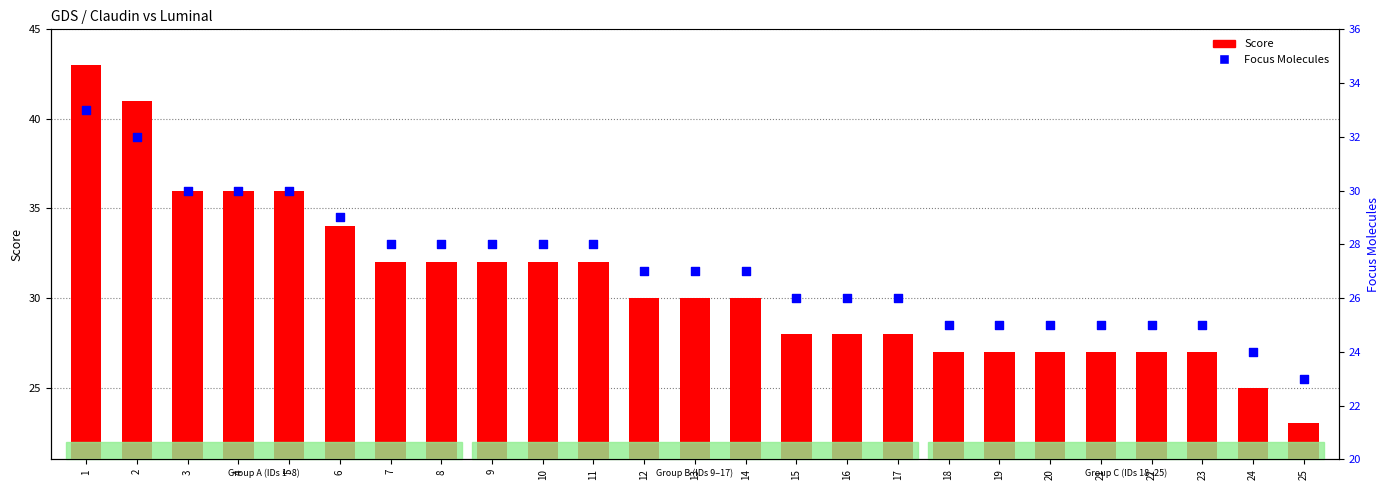

At which category is the sum across all series the highest?

1